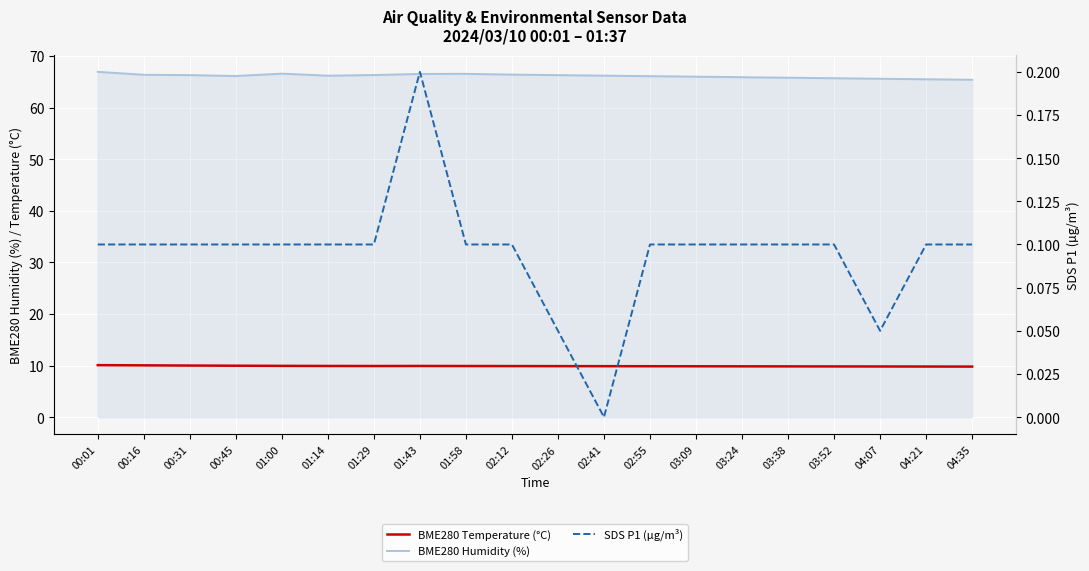

Is the value of BME280 Humidity (%) at 01:29 greater than the value of SDS P1 (µg/m³) at 00:31?

Yes